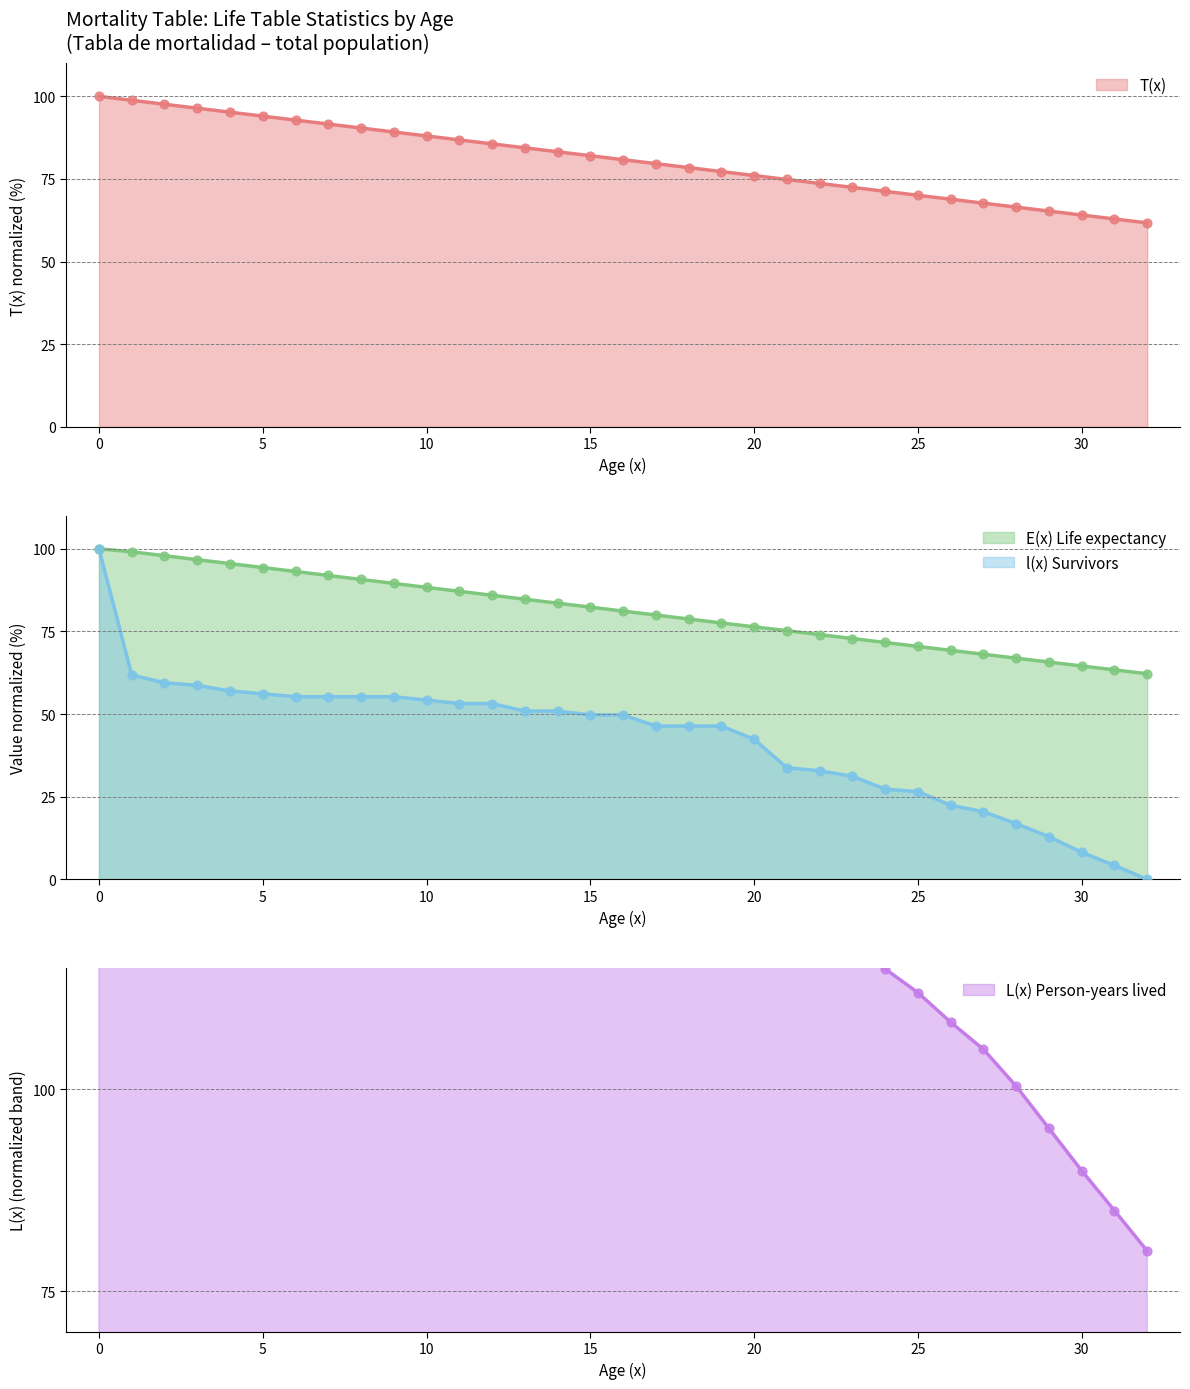

Which series reaches the minimum Y coordinate?

l(x)